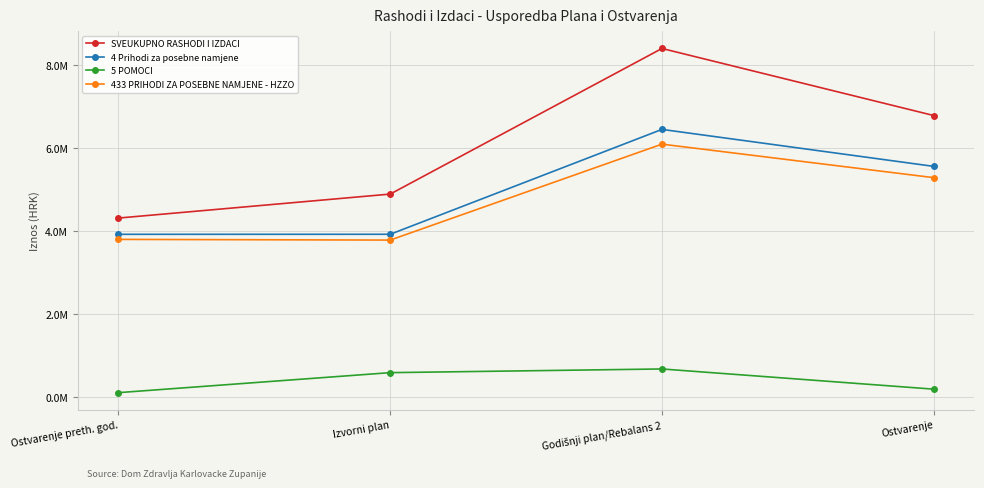

Does the chart have visible grid lines?

Yes